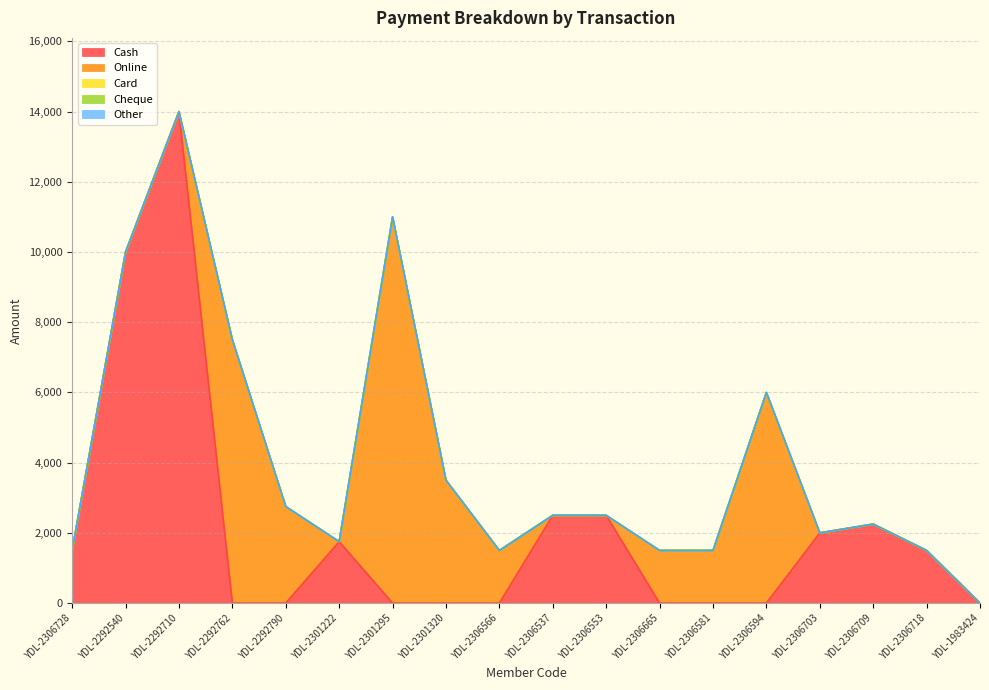

Reading right to left, transcribe all the data shown in this chart.

Cash: 0	1500	2250	2000	0	0	0	2500	2500	0	0	0	1750	0	0	14000	10000	1500
Online: 0	0	0	0	6000	1500	1500	0	0	1500	3500	11000	0	2750	7500	0	0	0
Card: 0	0	0	0	0	0	0	0	0	0	0	0	0	0	0	0	0	0
Cheque: 0	0	0	0	0	0	0	0	0	0	0	0	0	0	0	0	0	0
Other: 0	0	0	0	0	0	0	0	0	0	0	0	0	0	0	0	0	0